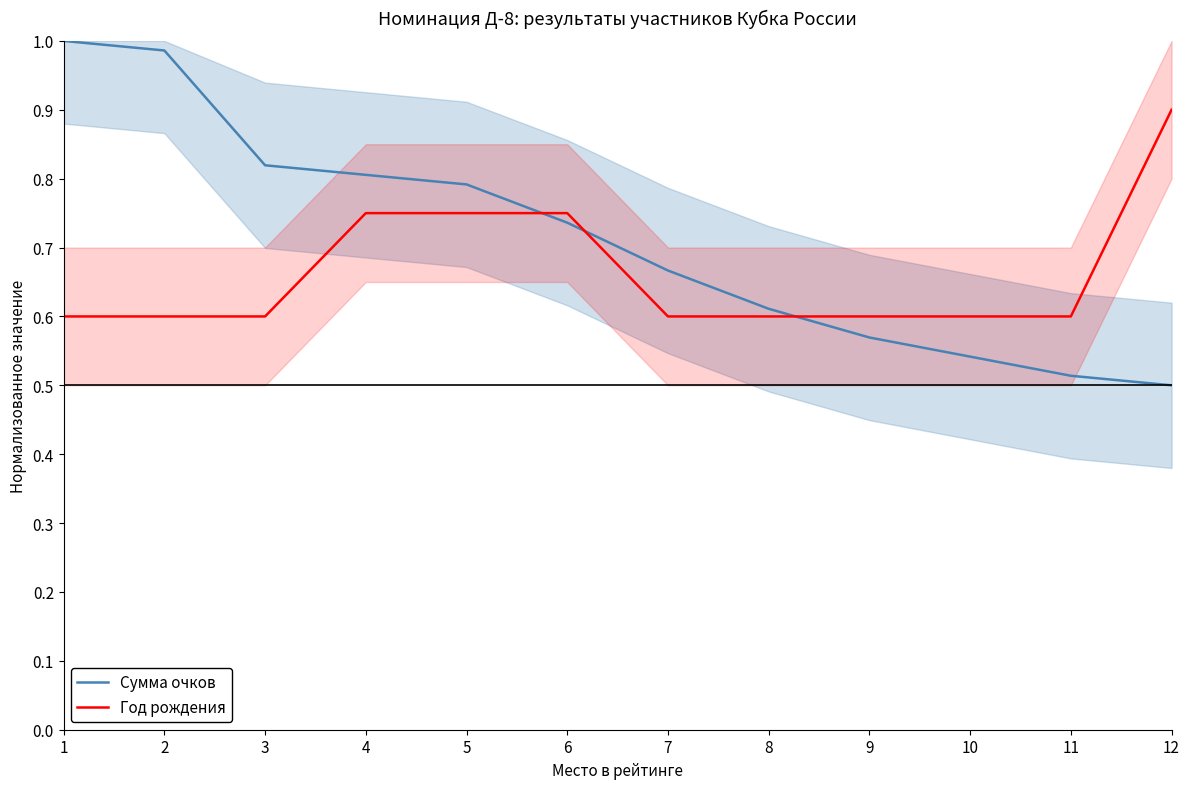

Where do Год рождения and Сумма очков first cross each other?

5 and 6